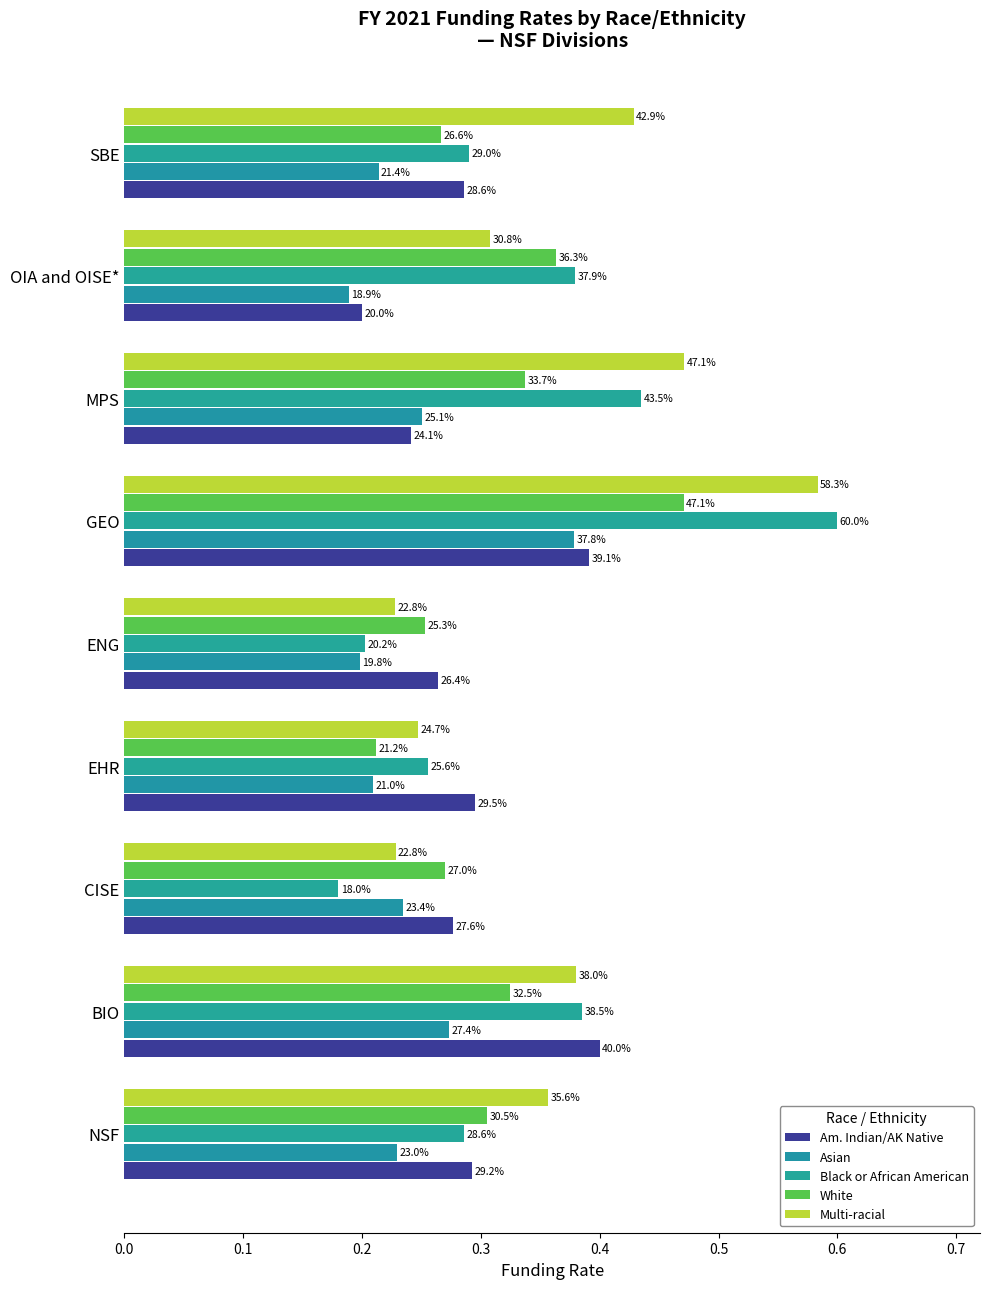

What is the greatest value displayed?

0.6